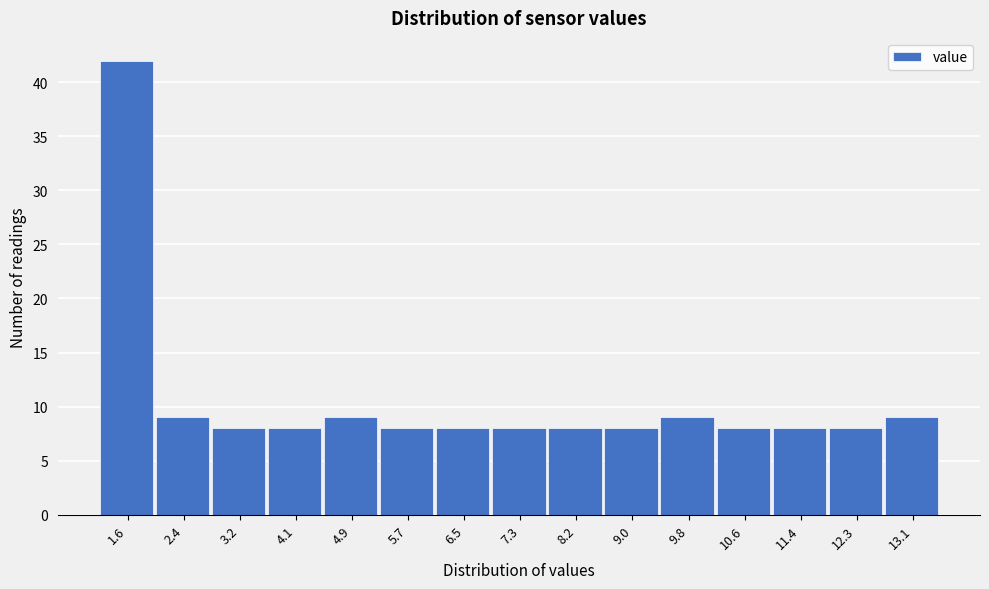

Reading left to right, transcribe all the data shown in this chart.

1.6=42	2.4=9	3.2=8	4.1=8	4.9=9	5.7=8	6.5=8	7.3=8	8.2=8	9.0=8	9.8=9	10.6=8	11.4=8	12.3=8	13.1=9